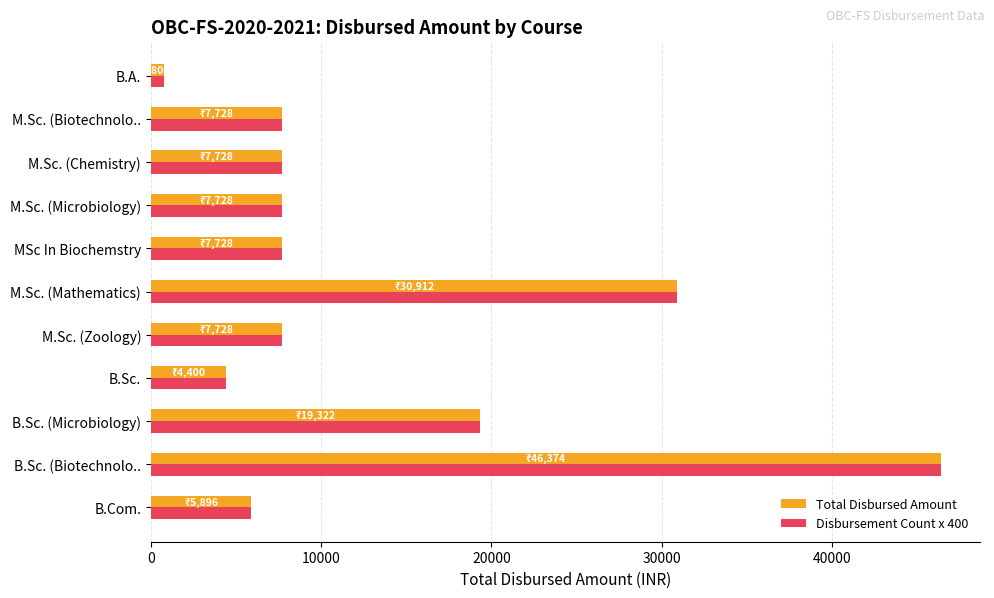

Is it true that Disbursement Count x 400 equals 13192.9 at M.Sc. (Microbiology)?

False